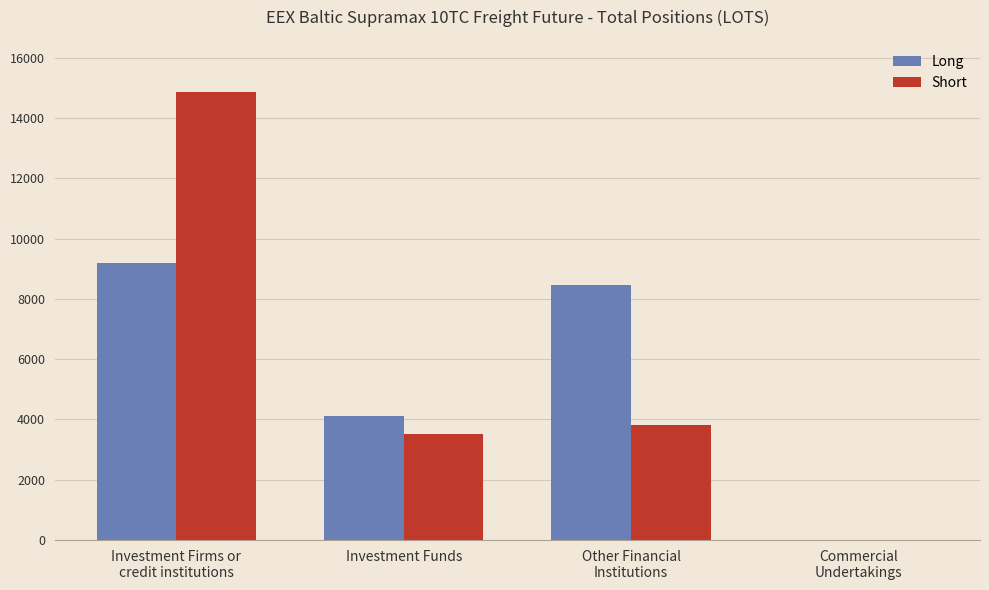

Is the value of Short at Investment Funds greater than the value of Long at Investment Funds?

No